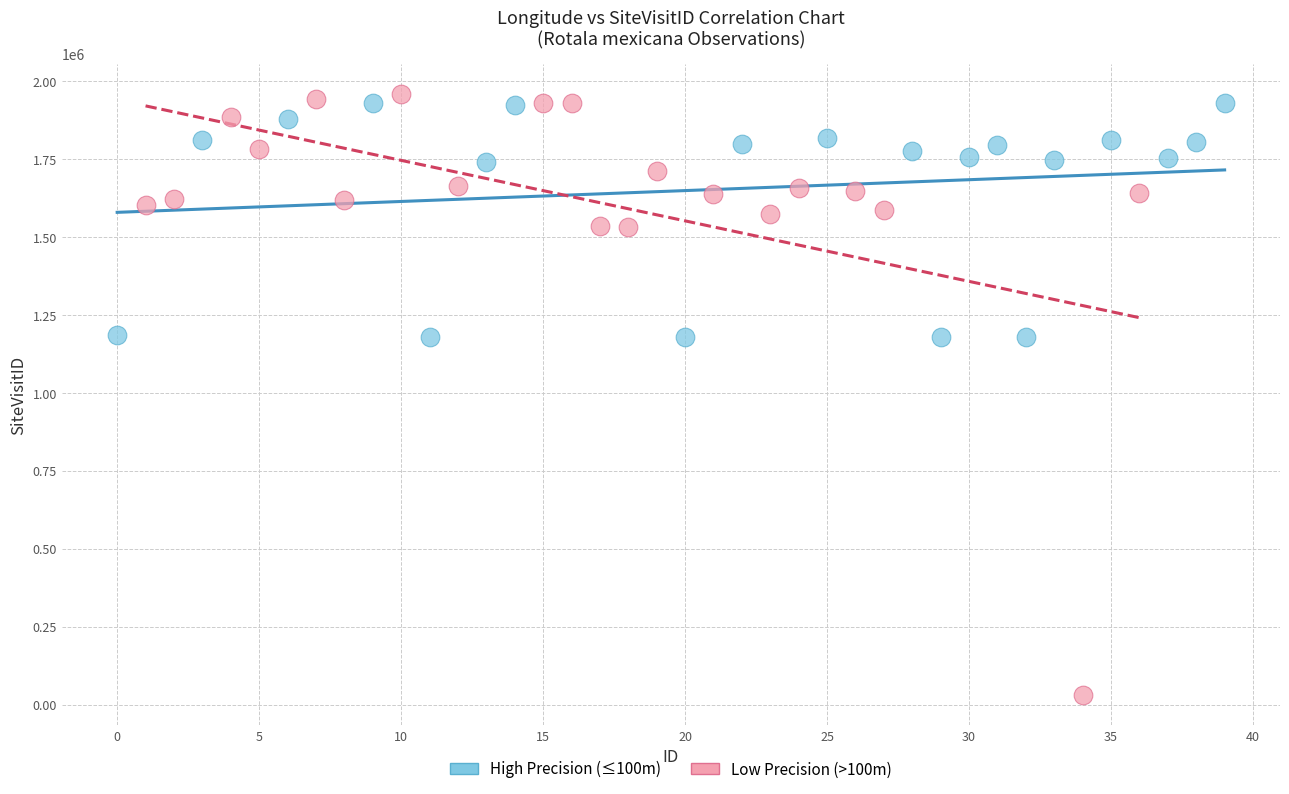

Which series contains the highest Y value?

Low Precision (>100m)